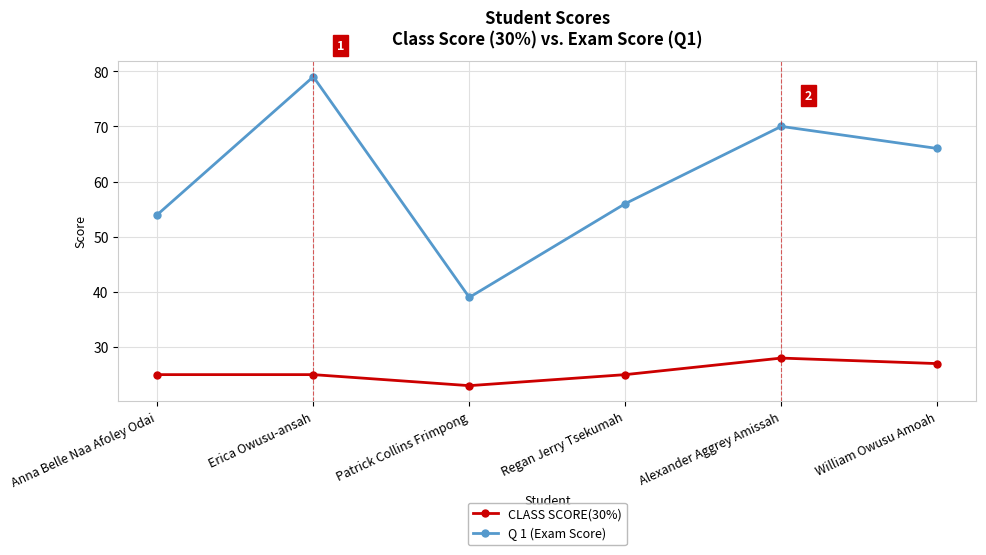

What is the sum of the Q 1 (Exam Score) values at Anna Belle Naa Afoley Odai and Regan Jerry Tsekumah?

110